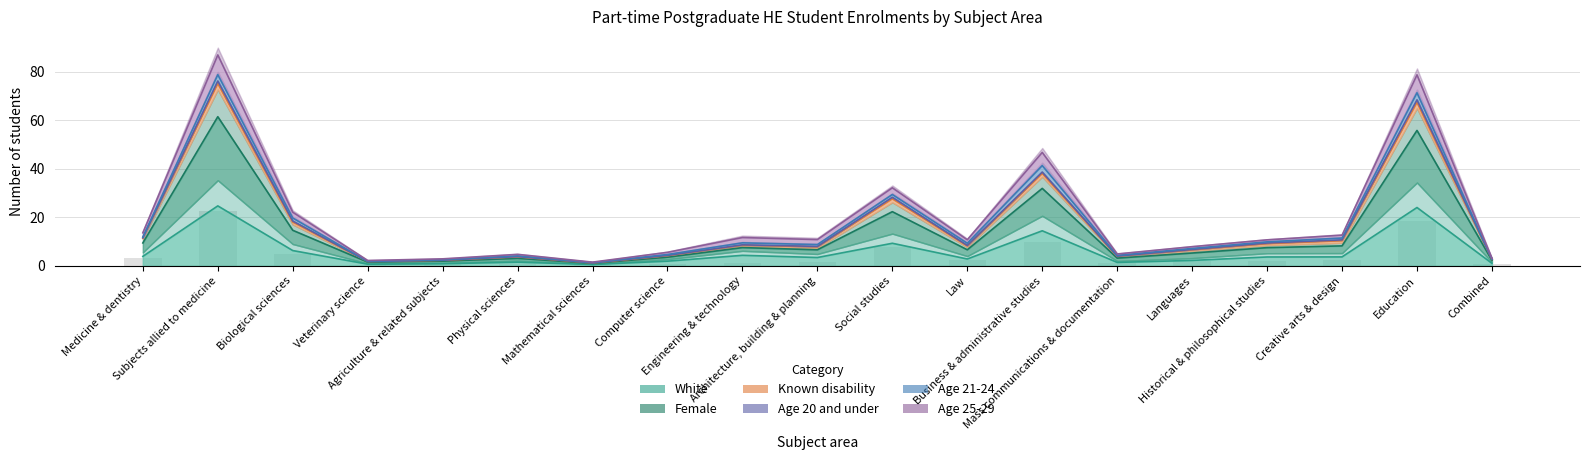

Which label corresponds to the largest value in the chart?

Subjects allied to medicine